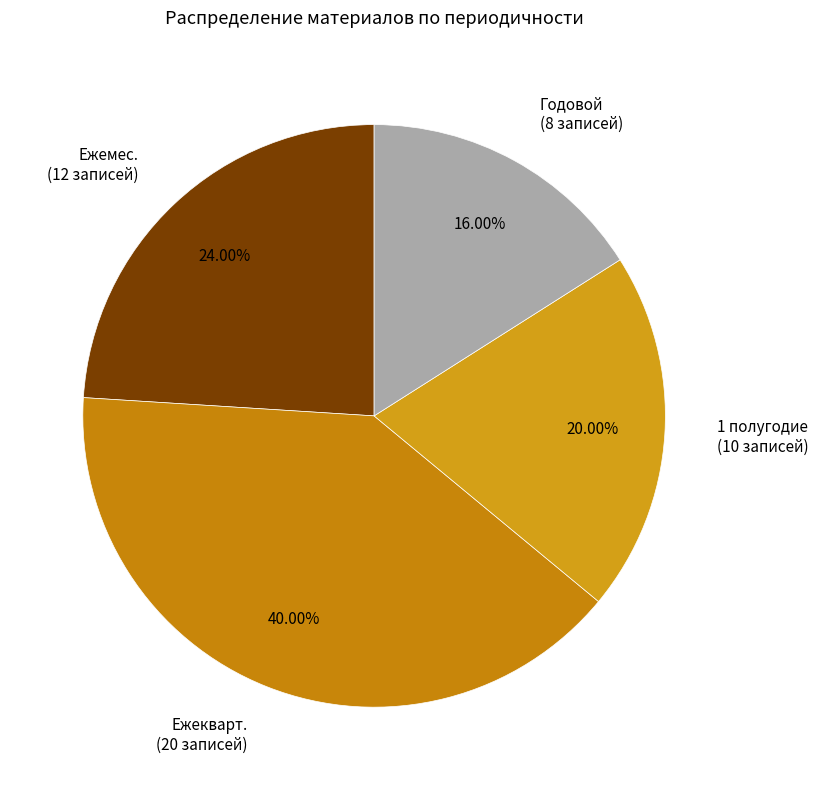

How many segments does this pie chart have?

4